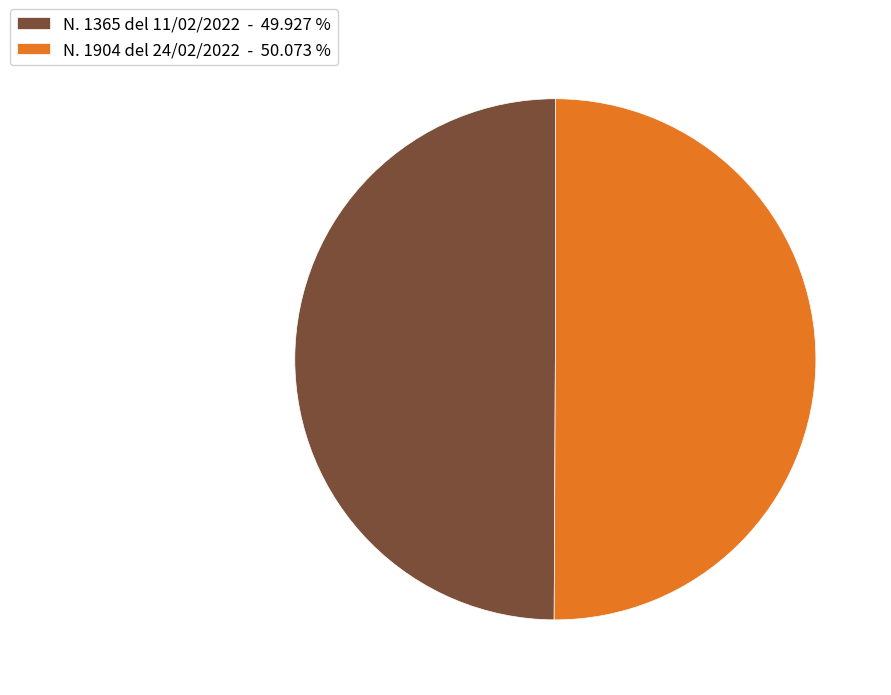

Approximately how many times larger is the value at N. 1365 del 11/02/2022 - 49.927 % compared to N. 1904 del 24/02/2022 - 50.073 %?

1.0